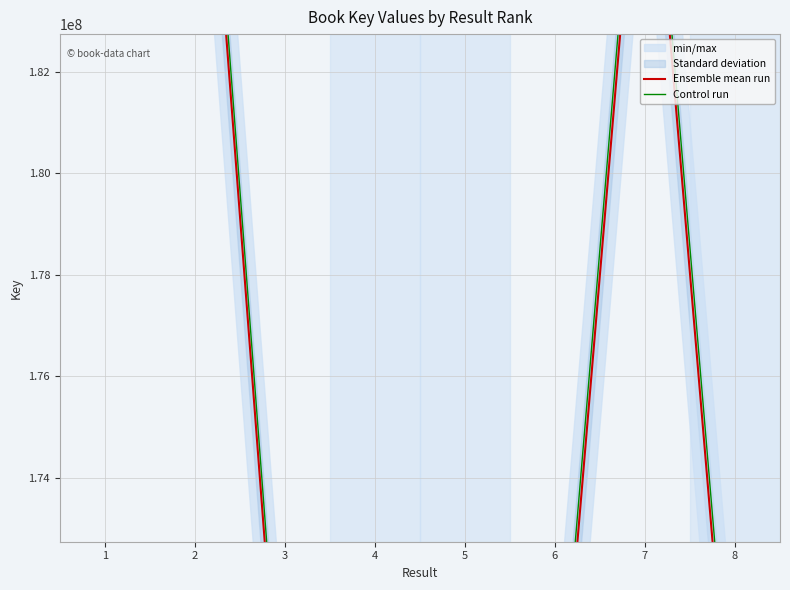

Count the number of categories in the chart.

8